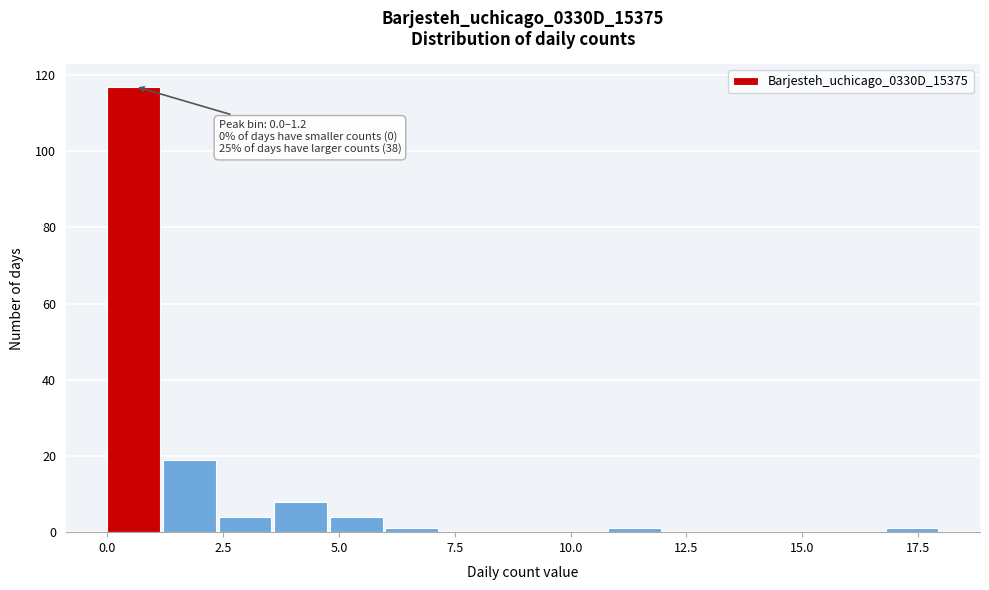

Read against the x-axis, roughly where is the centre of the tallest bar?

0.5